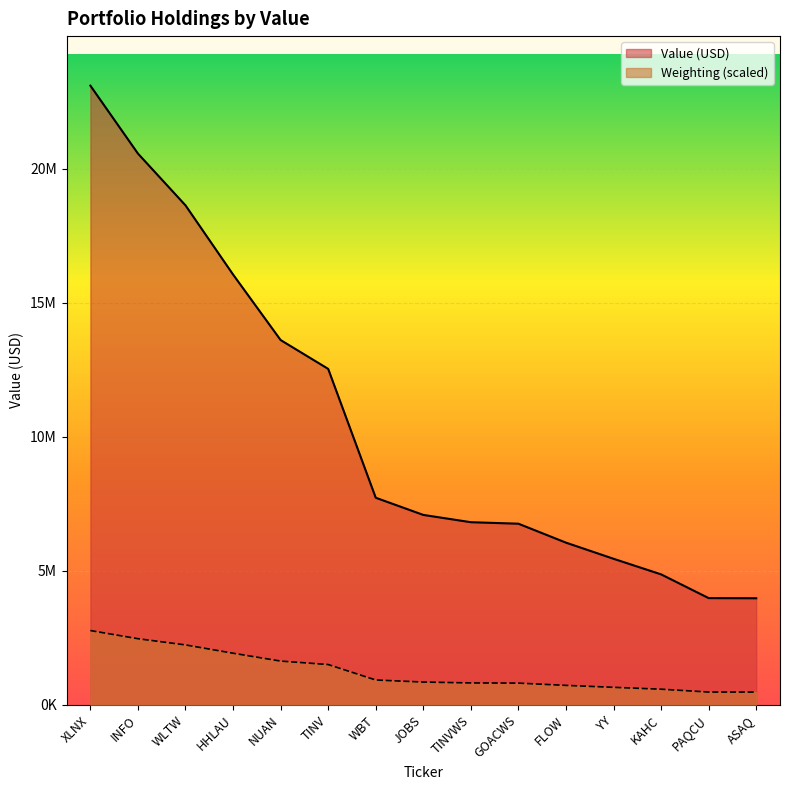

True or false: the data shows 18855911 at TINV.

False